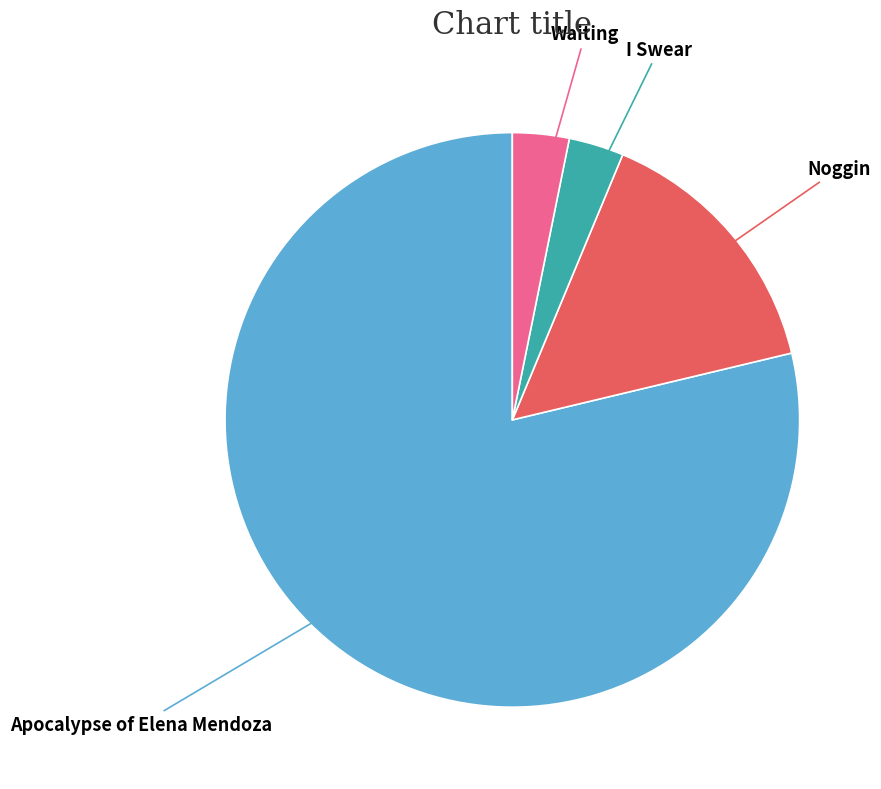

The Waiting slice represents 3% of the pie. True or false?

True